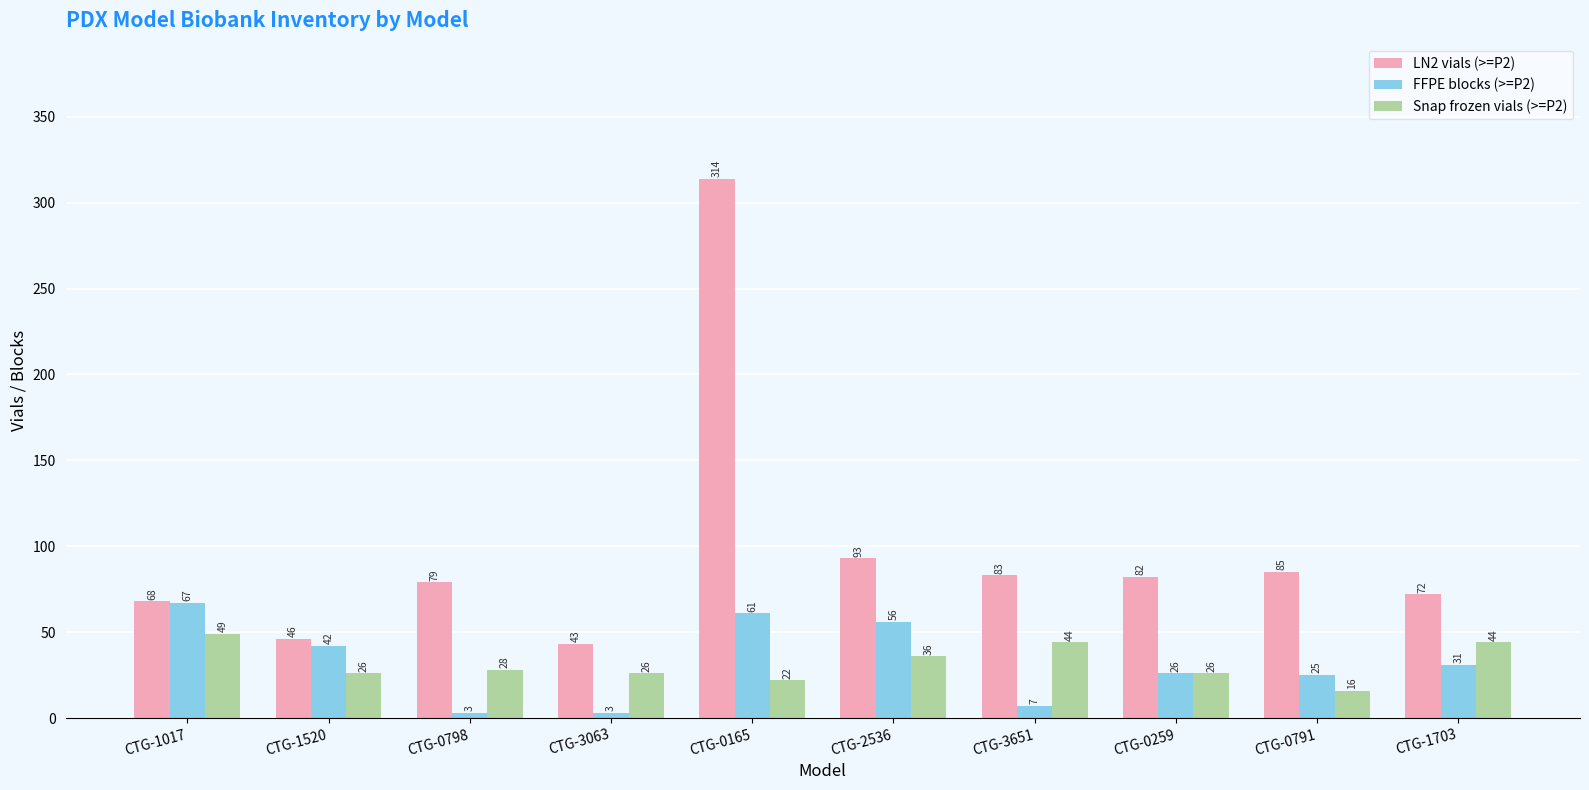

Rank the series by their maximum value, from highest to lowest.

LN2 vials (>=P2), FFPE blocks (>=P2), Snap frozen vials (>=P2)